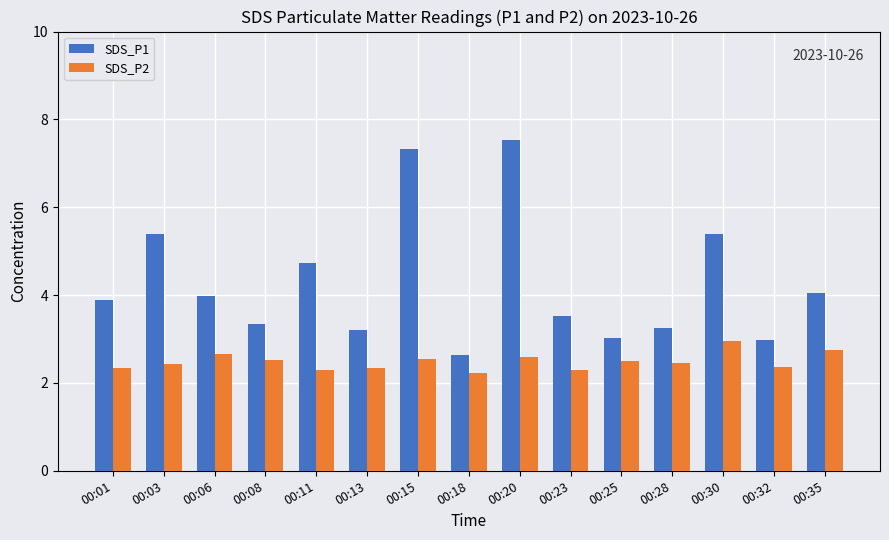

List the series in order of their overall mean, lowest first.

SDS_P2, SDS_P1